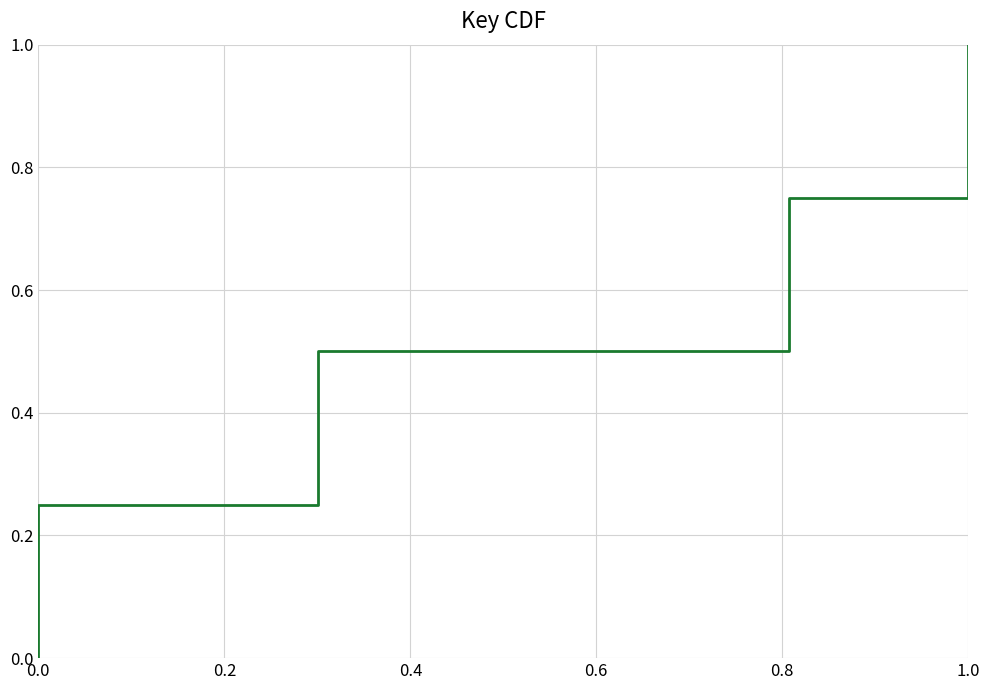

True or false: there are more than 1 points higher than both neighbors.

False